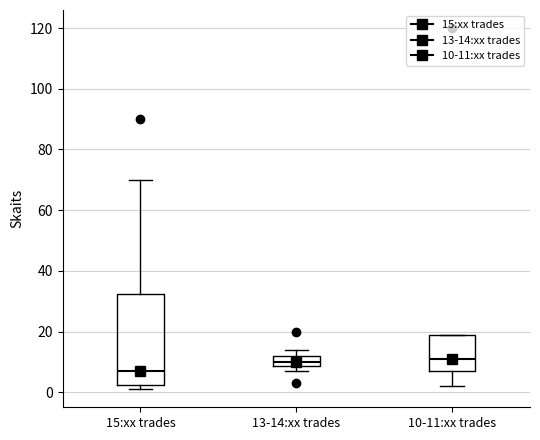

Which box is the tallest, from its lower edge to its upper edge?

15:xx trades